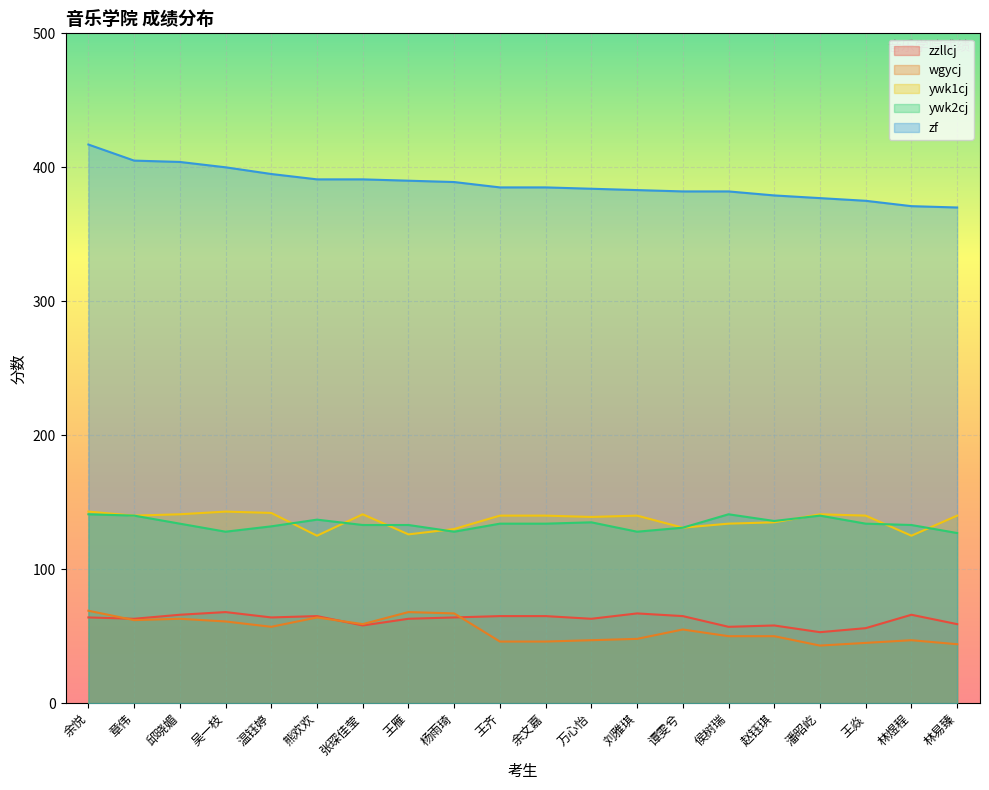

True or false: zf has more than 2 interior local peaks.

False